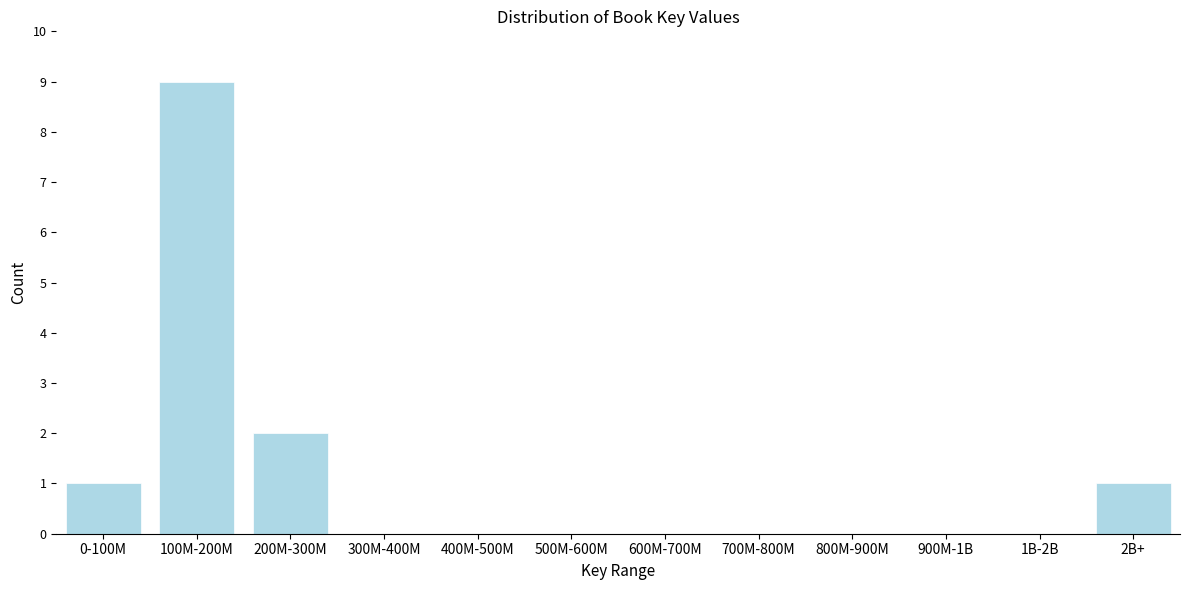

Reading left to right, extract all data points from this chart.

0-100M=1	100M-200M=9	200M-300M=2	300M-400M=0	400M-500M=0	500M-600M=0	600M-700M=0	700M-800M=0	800M-900M=0	900M-1B=0	1B-2B=0	2B+=1